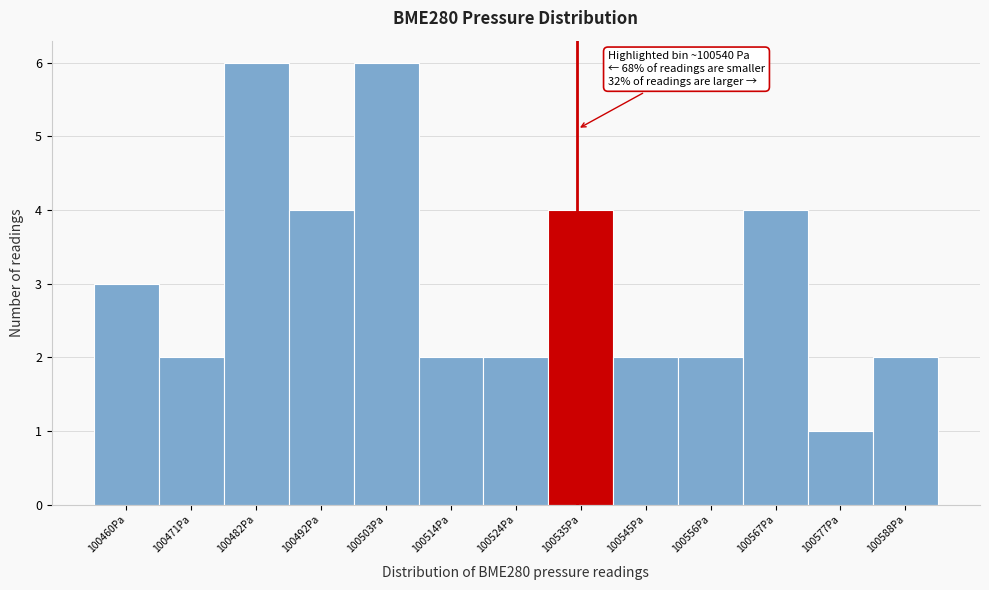

Reading right to left, transcribe all the data shown in this chart.

100588Pa=2	100577Pa=1	100567Pa=4	100556Pa=2	100545Pa=2	100535Pa=4	100524Pa=2	100514Pa=2	100503Pa=6	100492Pa=4	100482Pa=6	100471Pa=2	100460Pa=3